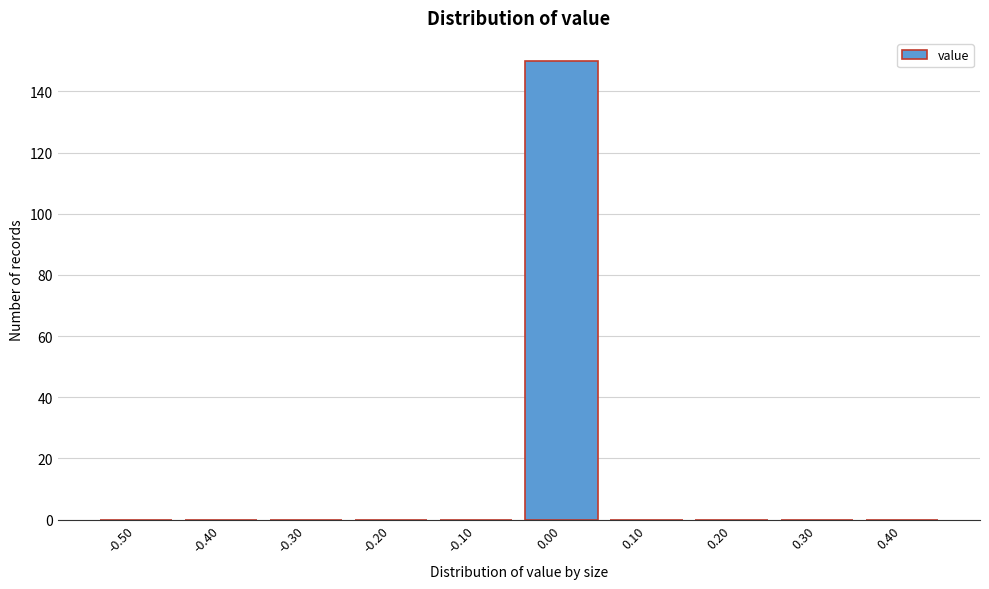

Reading left to right, transcribe all the data shown in this chart.

-0.50=0	-0.40=0	-0.30=0	-0.20=0	-0.10=0	0.00=150	0.10=0	0.20=0	0.30=0	0.40=0